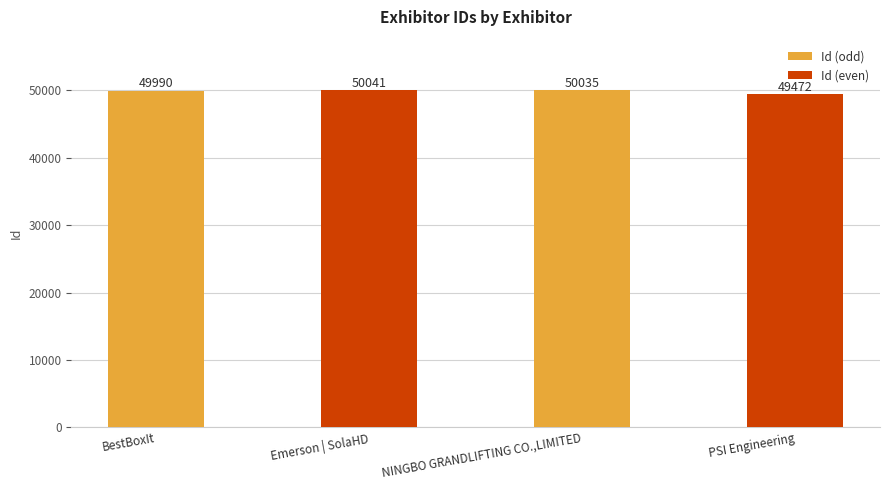

Reading right to left, extract all data points from this chart.

PSI Engineering=49472	NINGBO GRANDLIFTING CO.,LIMITED=50035	Emerson | SolaHD=50041	BestBoxIt=49990